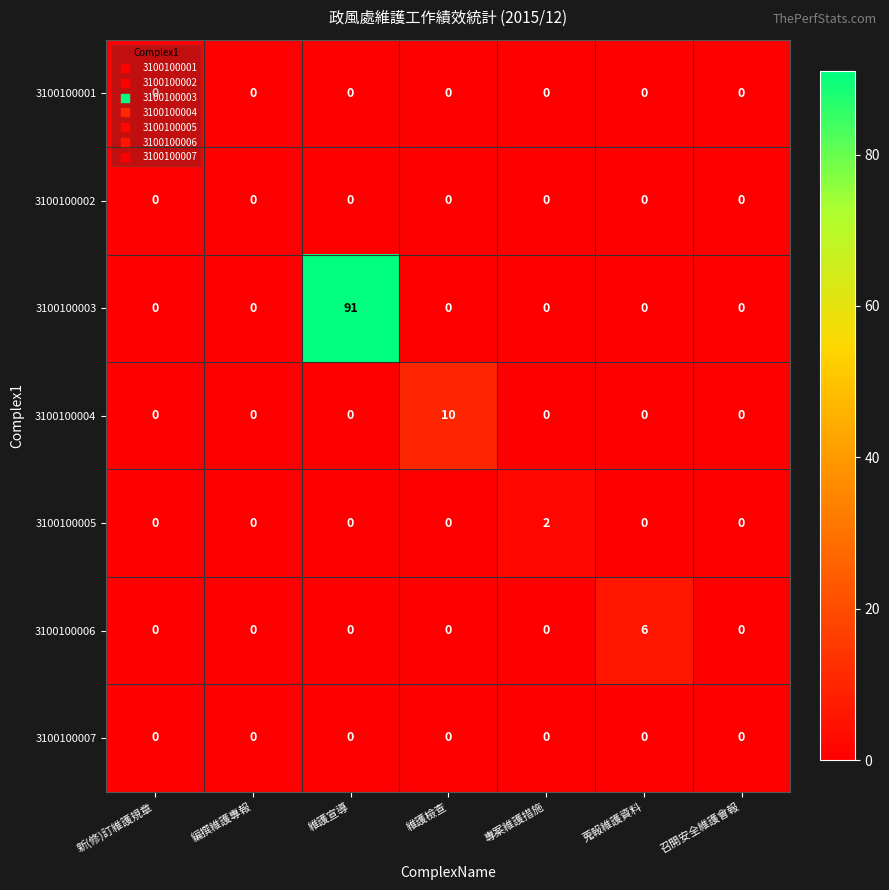

How many categories are shown in the chart?

7